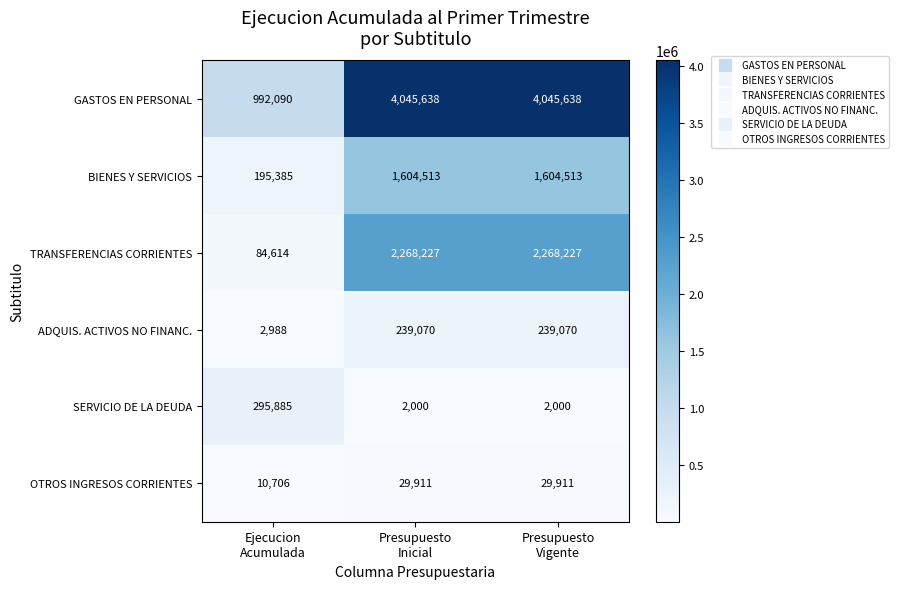

What is the maximum value shown in the chart?

4045638